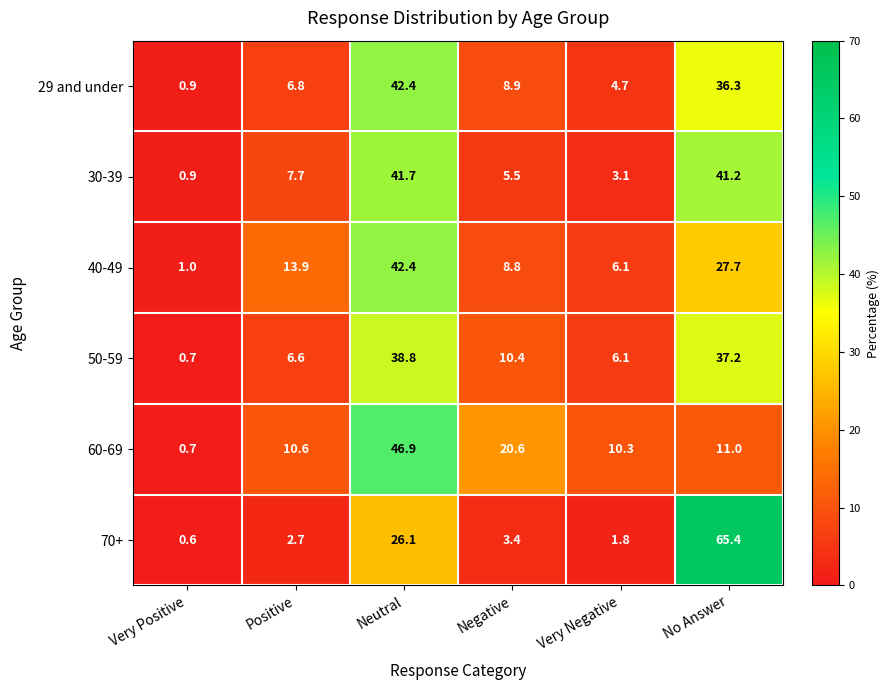

At how many categories does at least one series exceed 47?

1